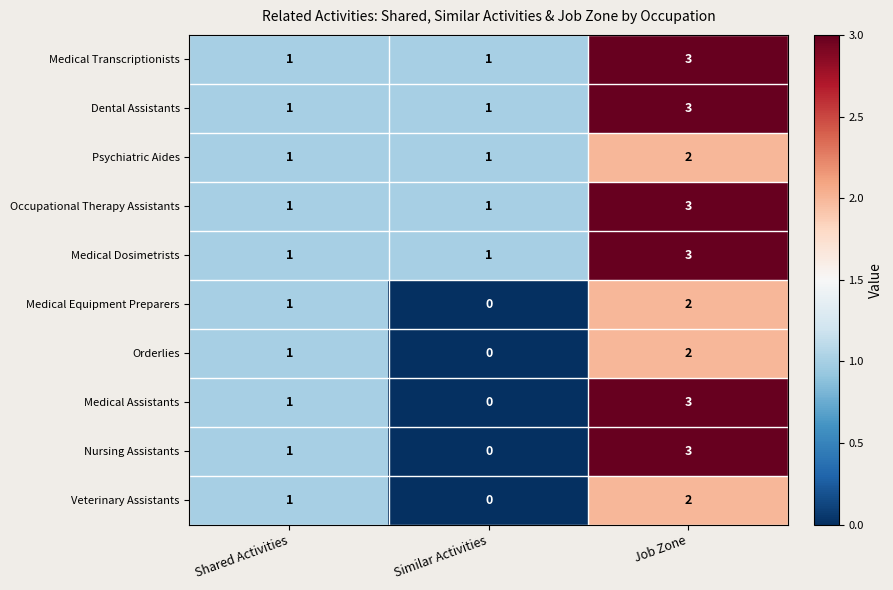

Reading left to right, list all the values displayed in this chart.

Medical Transcriptionists: 1	1	3
Dental Assistants: 1	1	3
Psychiatric Aides: 1	1	2
Occupational Therapy Assistants: 1	1	3
Medical Dosimetrists: 1	1	3
Medical Equipment Preparers: 1	0	2
Orderlies: 1	0	2
Medical Assistants: 1	0	3
Nursing Assistants: 1	0	3
Veterinary Assistants: 1	0	2